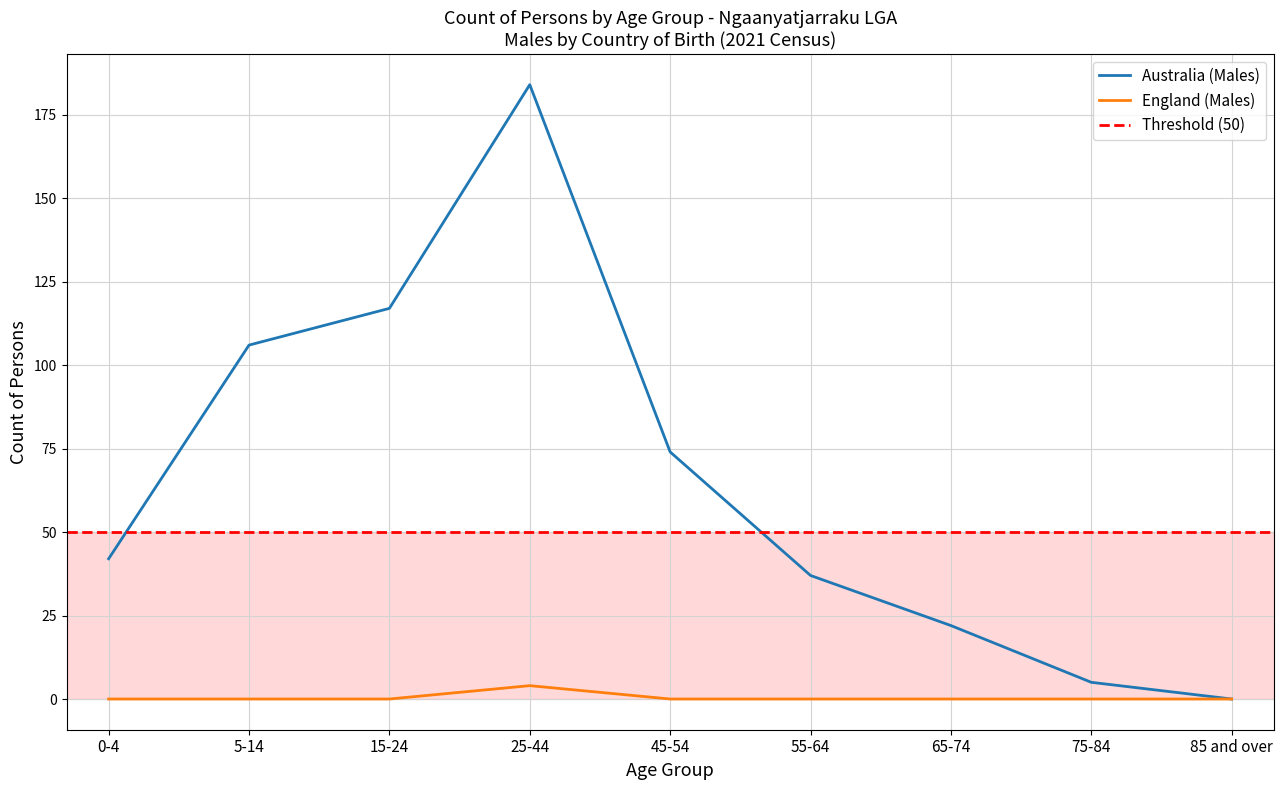

Reading left to right, what are all the values shown in this chart?

Australia (Males): 42	106	117	184	74	37	22	5	0
England (Males): 0	0	0	4	0	0	0	0	0